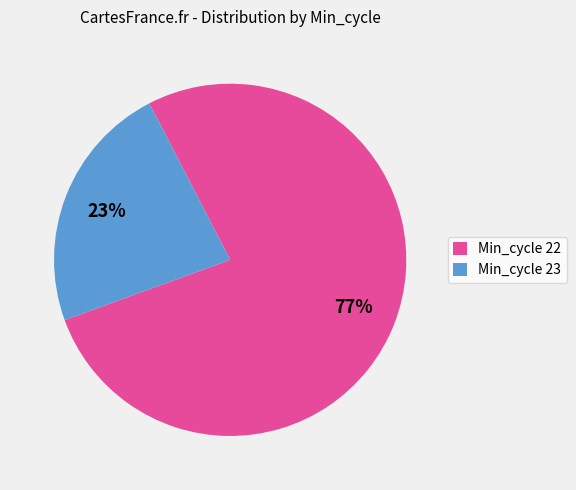

Is there any slice that represents more than half of the pie?

Yes